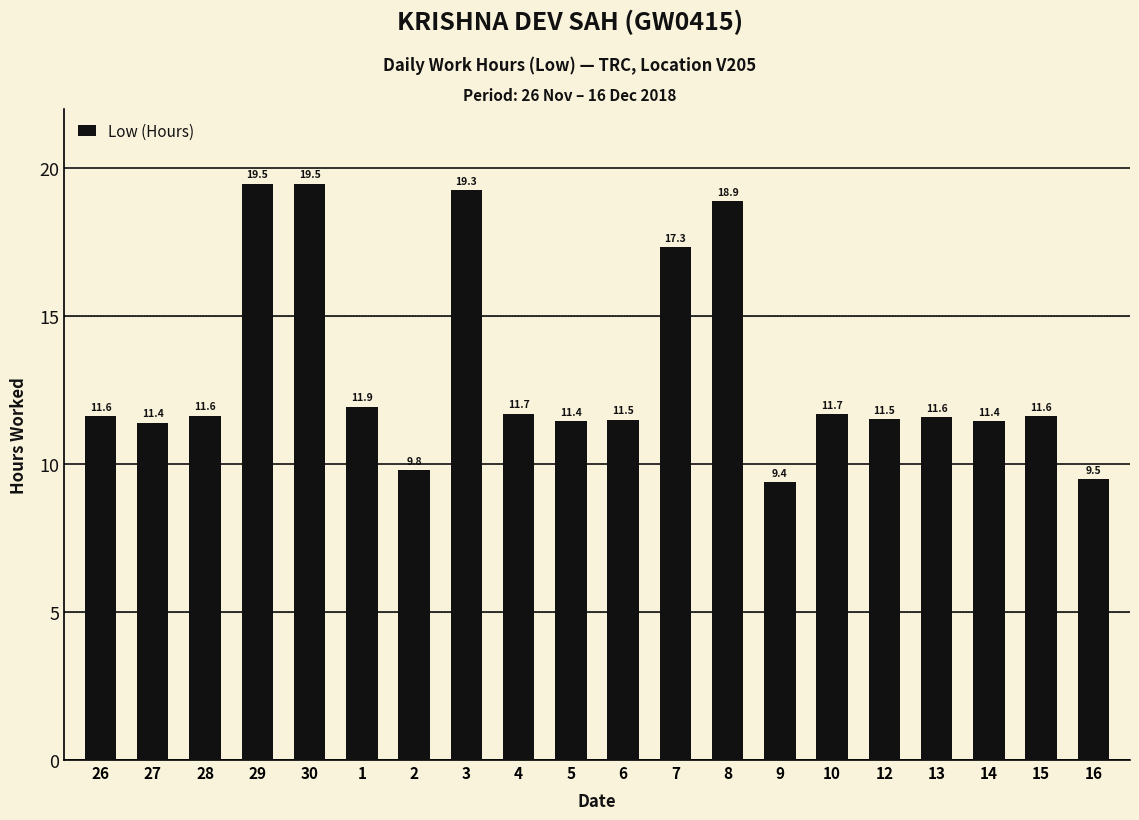

What is the label of the 11th bar from the right?

5